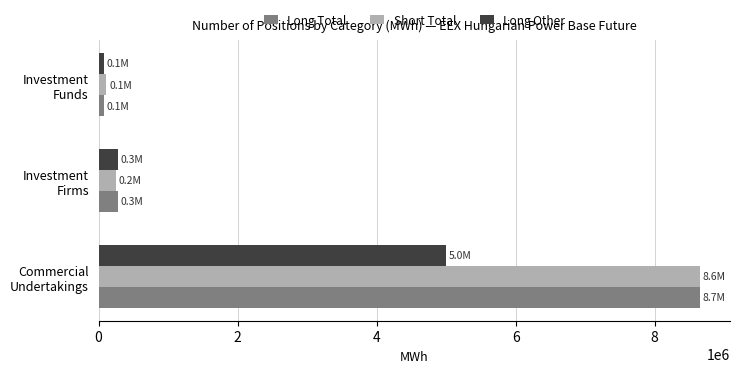

How many values in the Long Total series are below 278878?

1